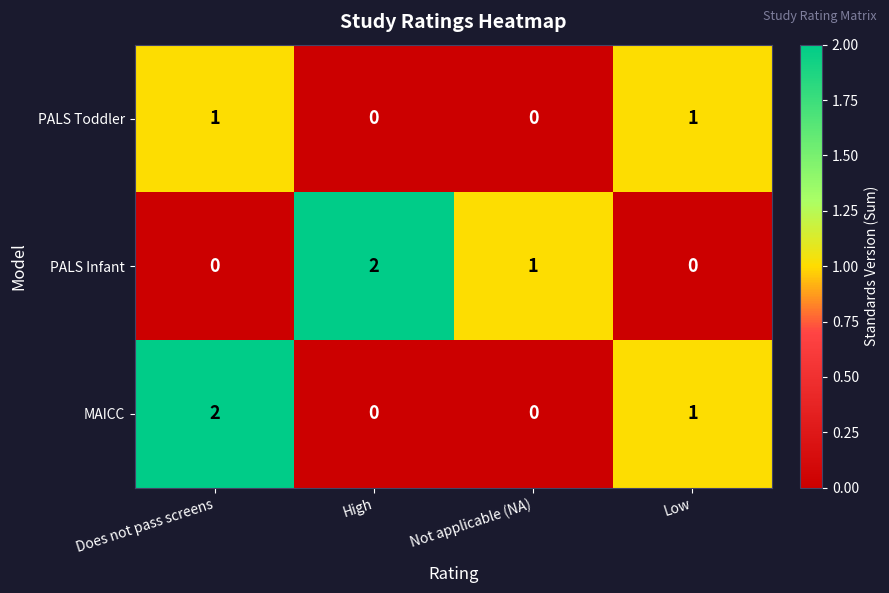

Which category has the highest value in the PALS Infant series?

High